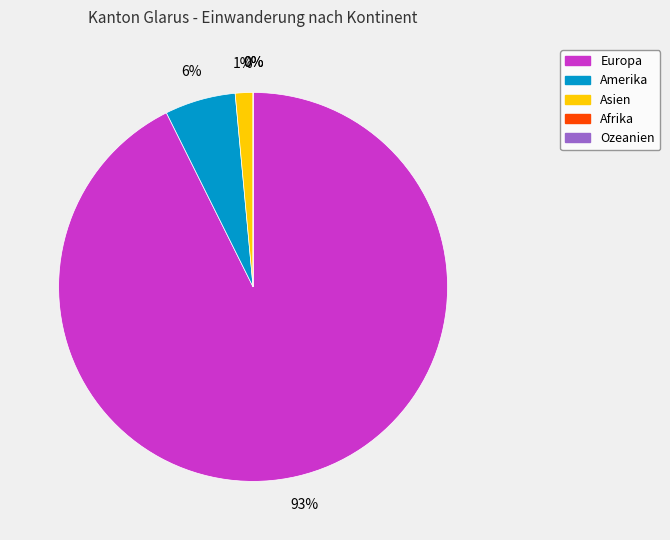

To the nearest percent, what is the combined percentage of Asien and Amerika?

7%